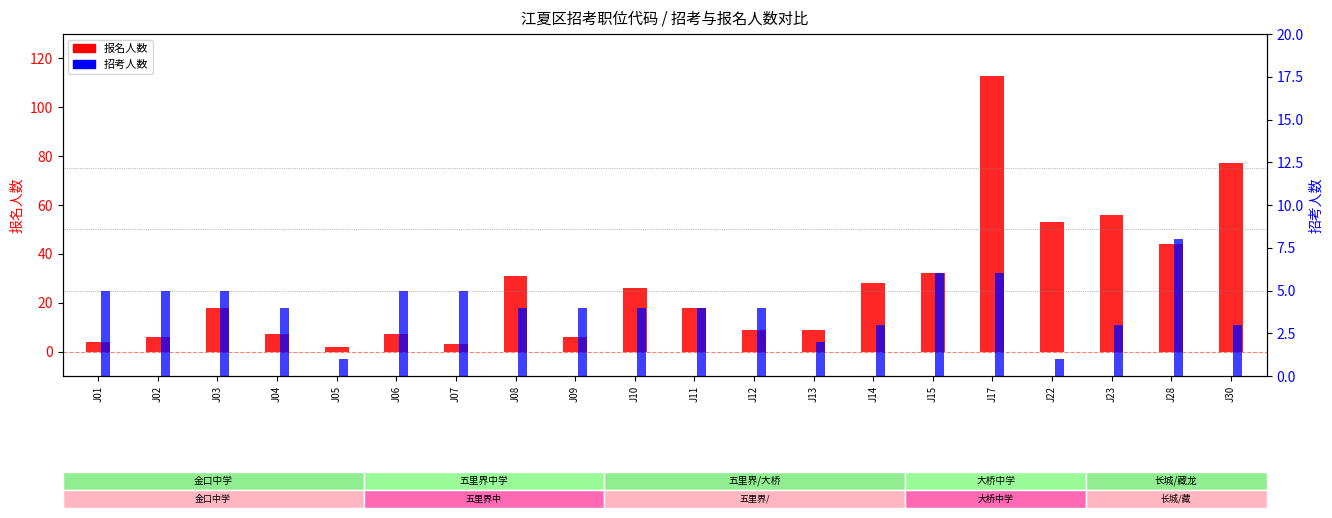

Reading left to right, what are all the values shown in this chart?

报名人数: J01=4	J02=6	J03=18	J04=7	J05=2	J06=7	J07=3	J08=31	J09=6	J10=26	J11=18	J12=9	J13=9	J14=28	J15=32	J17=113	J22=53	J23=56	J28=44	J30=77
招考人数: J01=5	J02=5	J03=5	J04=4	J05=1	J06=5	J07=5	J08=4	J09=4	J10=4	J11=4	J12=4	J13=2	J14=3	J15=6	J17=6	J22=1	J23=3	J28=8	J30=3